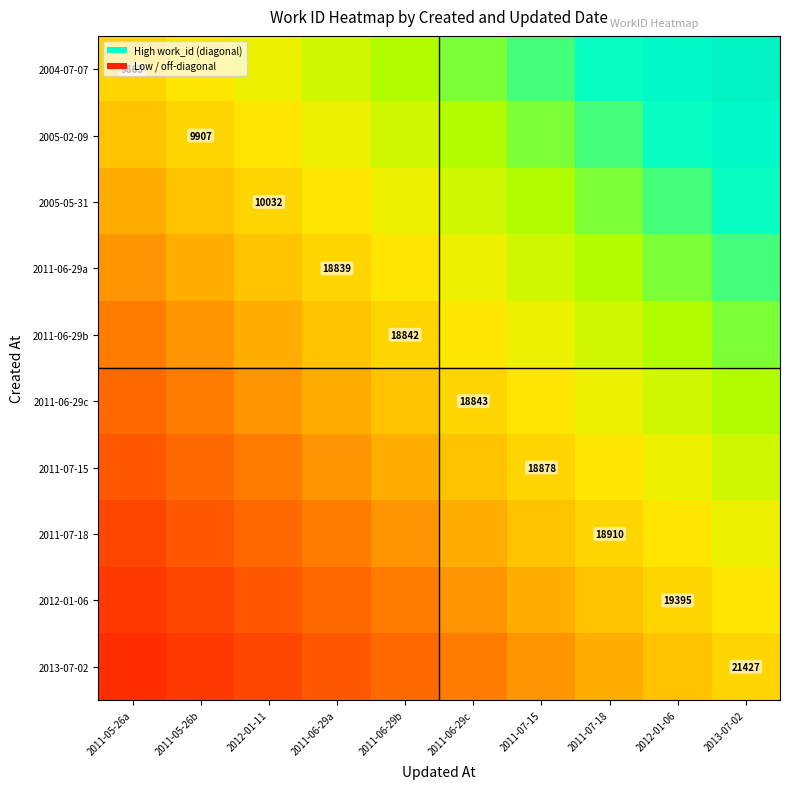

Is it true that 2005-05-31 equals 10032 at 2012-01-11?

True